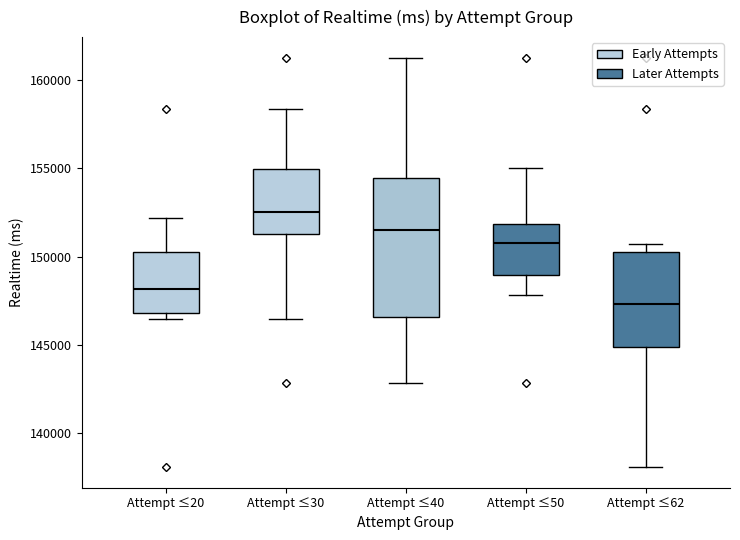

Which box has the lowest median line?

Attempt ≤62